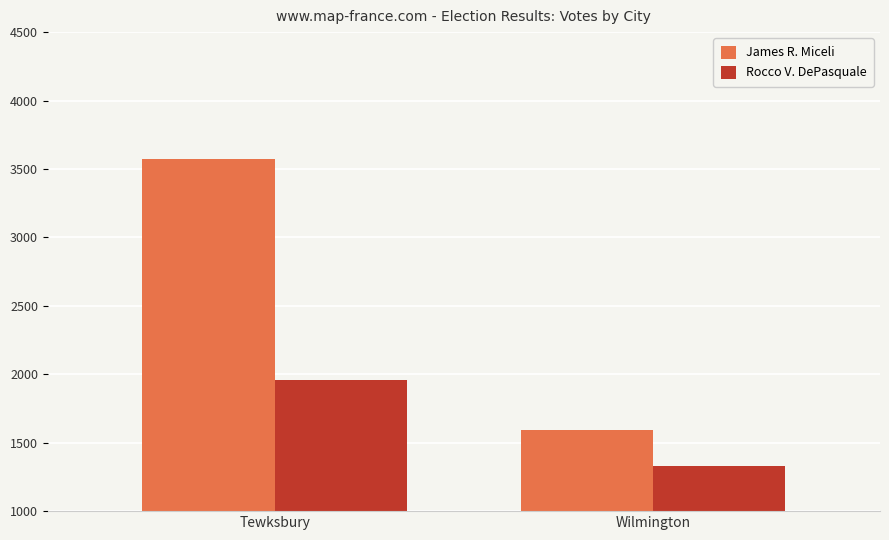

What is the spread (max minus min) of values at Wilmington?

263